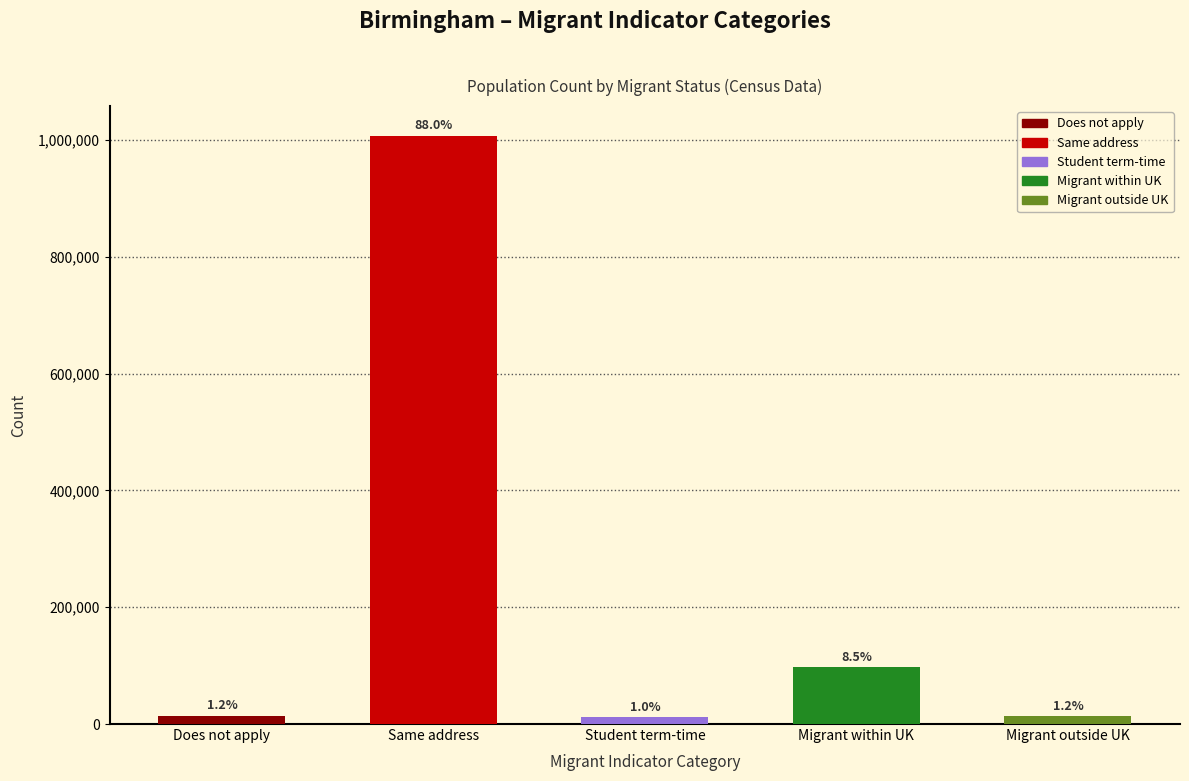

The value at Same address is 1007977. True or false?

True